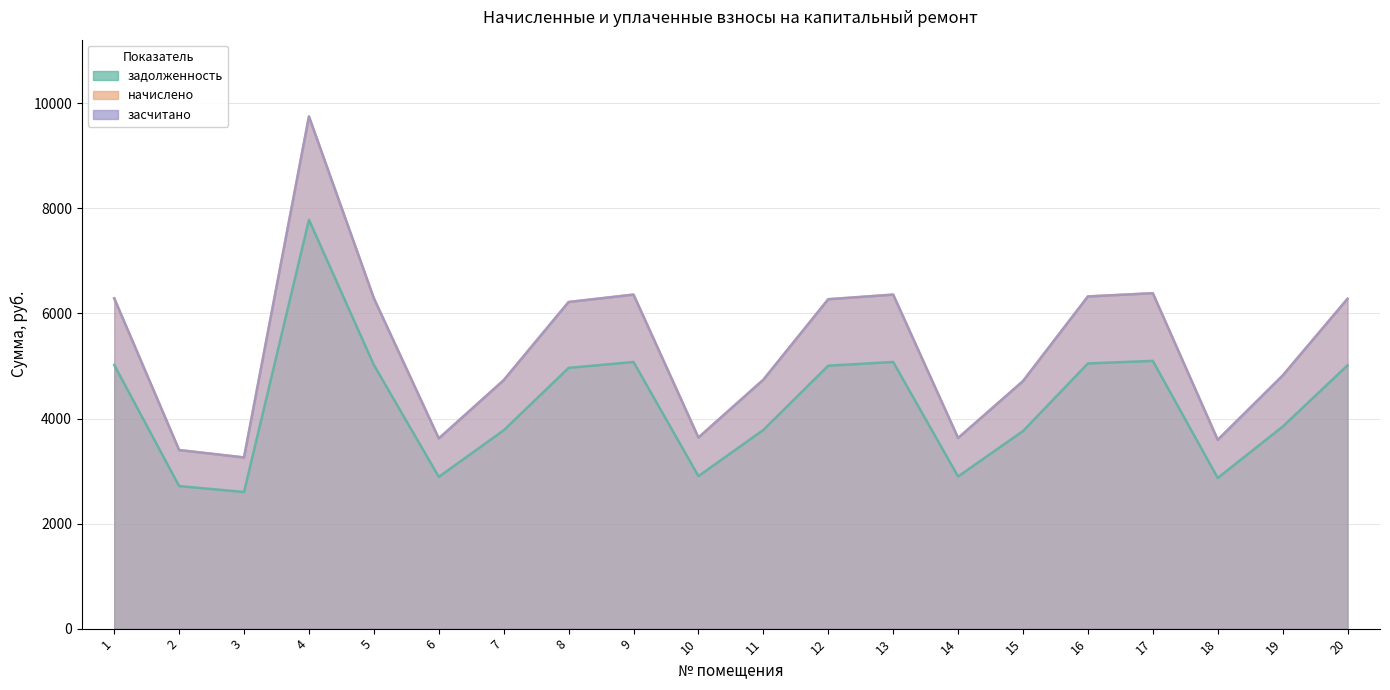

How many lines are shown in the chart?

3